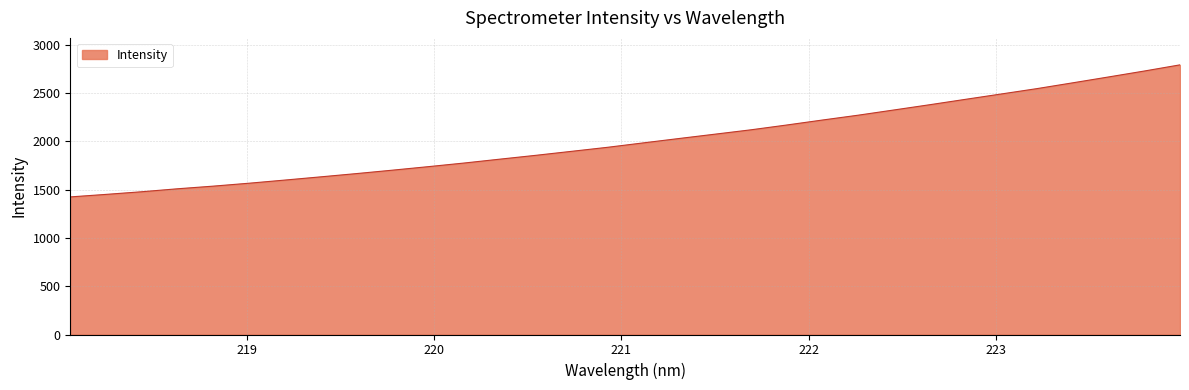

True or false: there are more than 1 points higher than both neighbors.

False